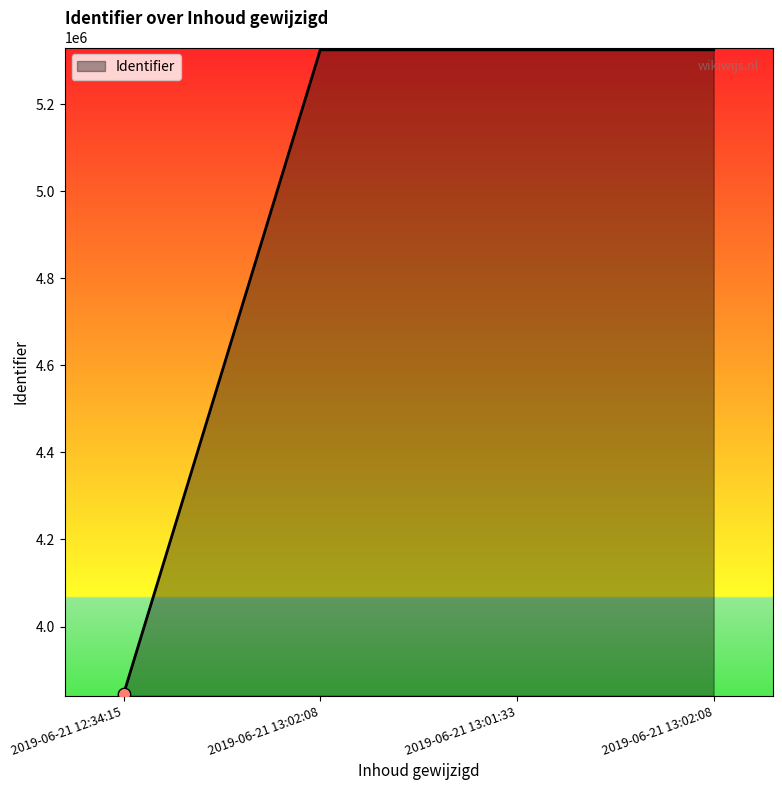

Approximately how many times larger is the value at 2019-06-21 12:34:15 compared to 2019-06-21 13:02:08?

0.7